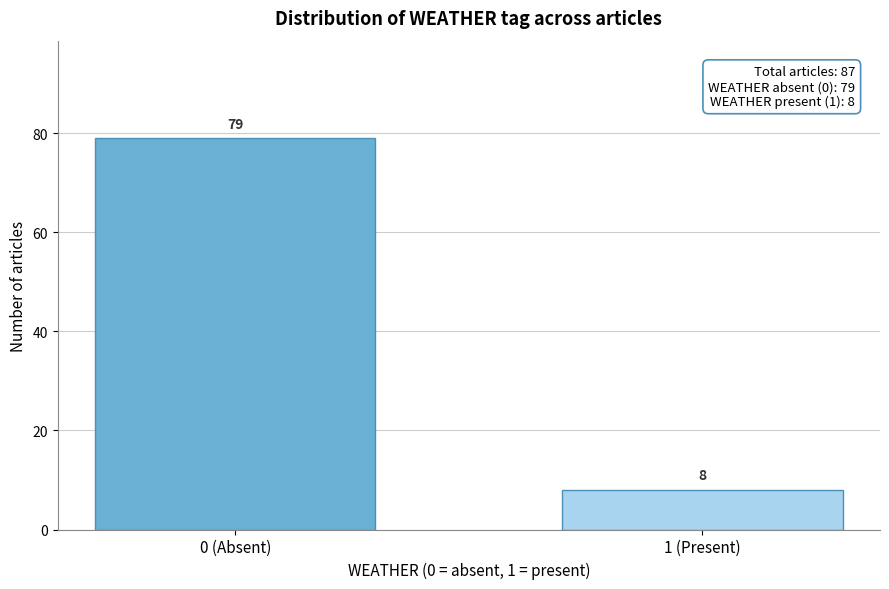

Reading left to right, extract all data points from this chart.

79	8